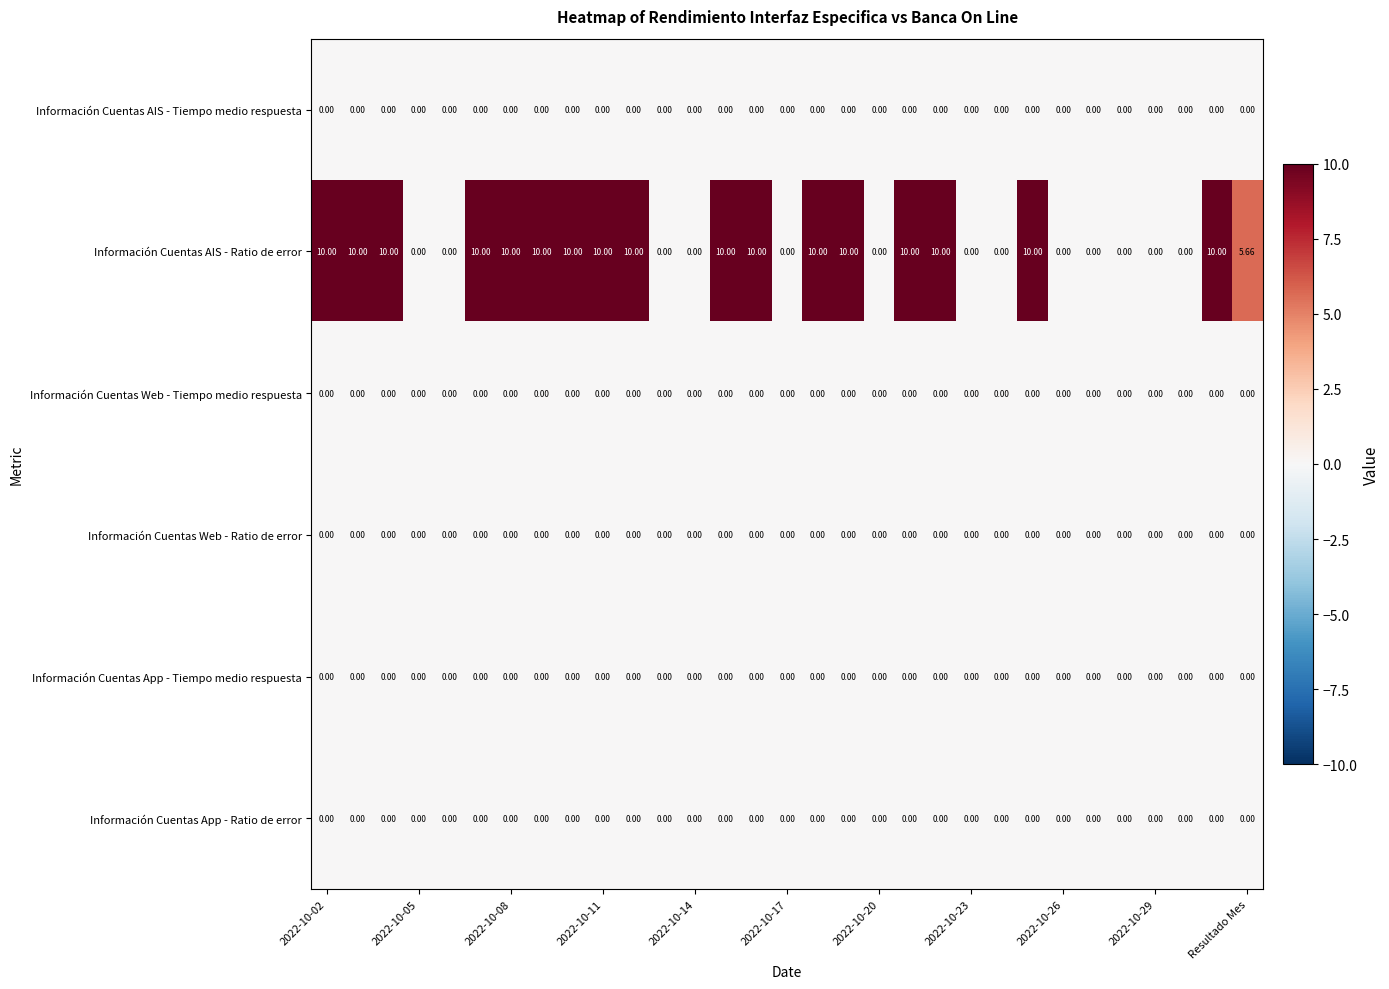

Count the number of categories in the chart.

31